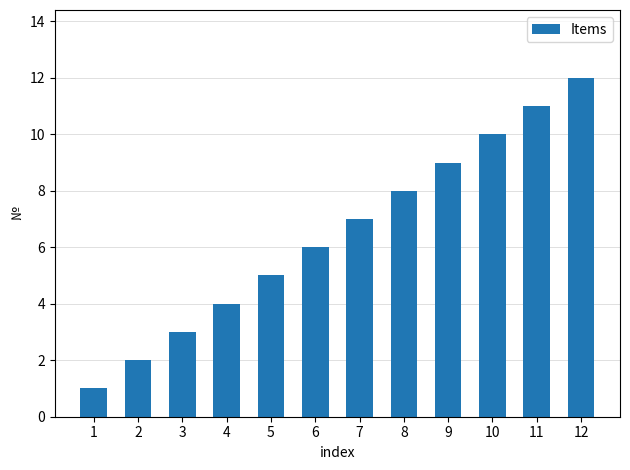

Is it true that the value at 4 is 4?

True